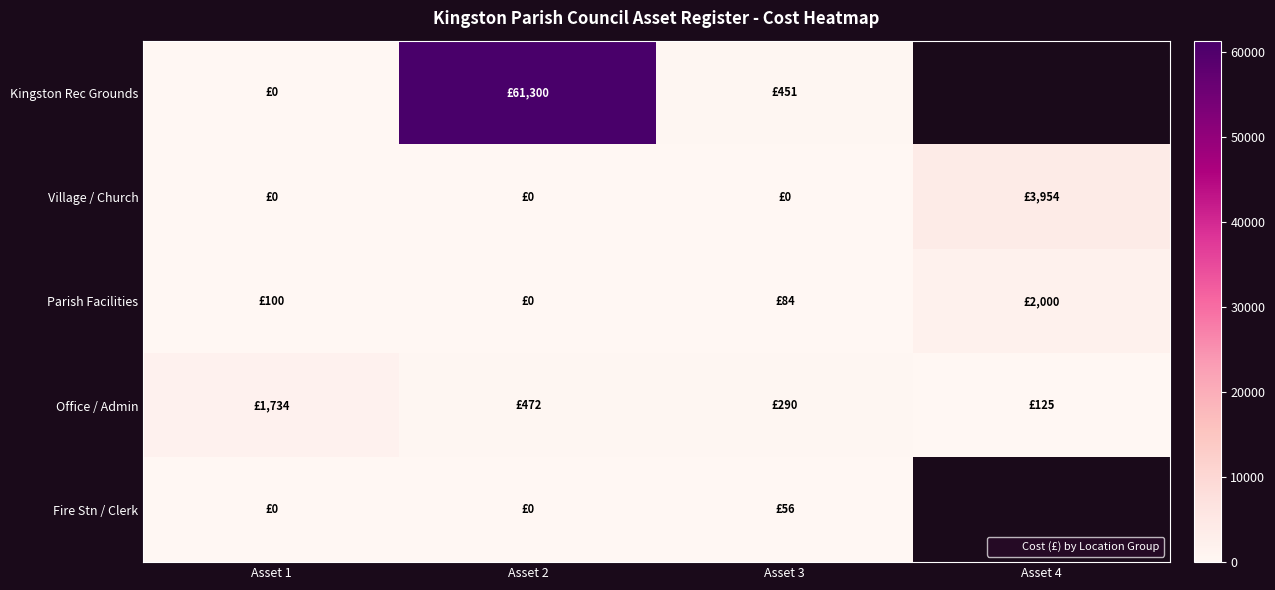

What is the average value of the Parish Facilities series?

546.0